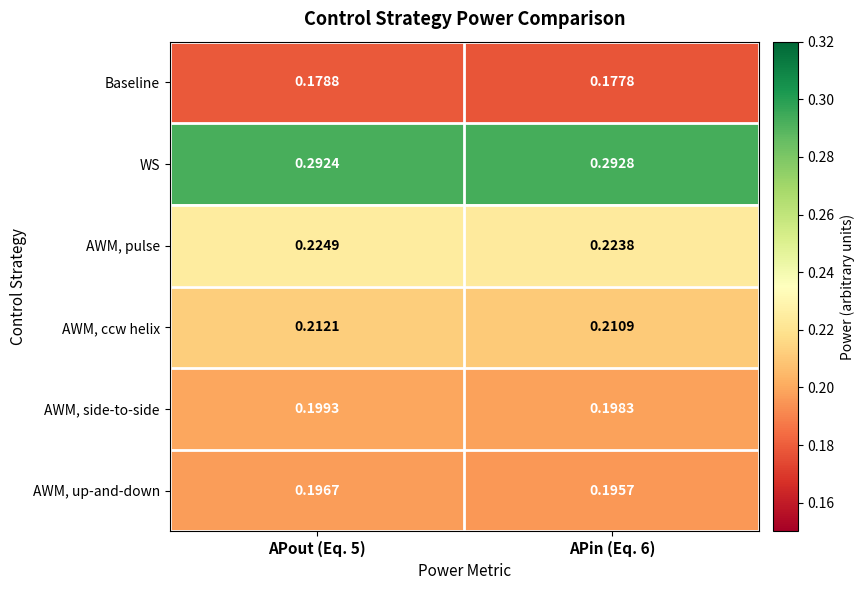

At how many categories does at least one series exceed 0?

2